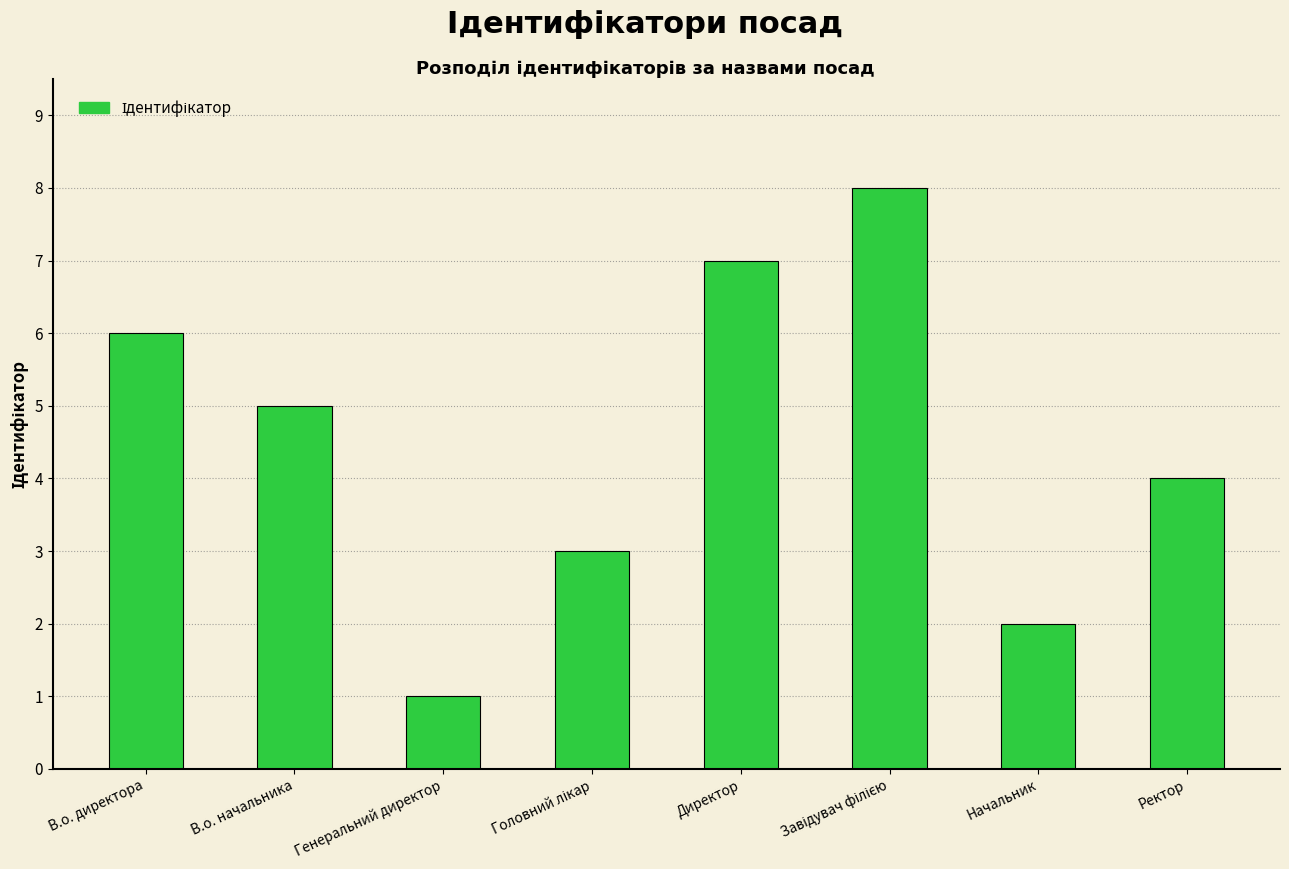

Count the number of categories in the chart.

8